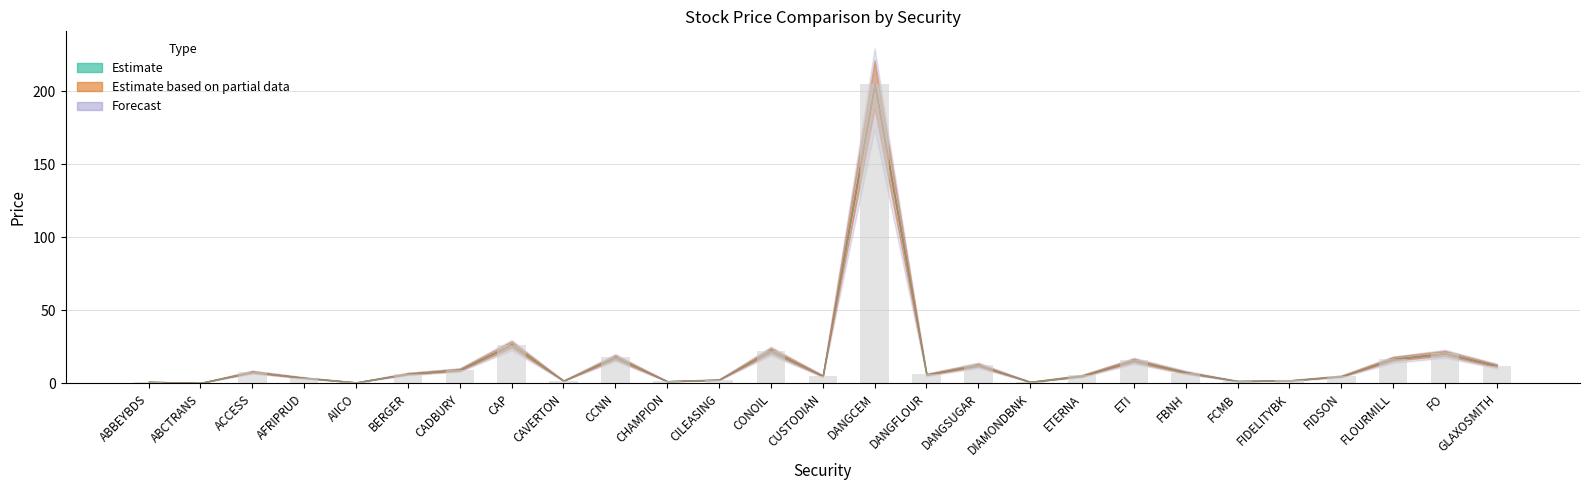

How many distinct data groups are displayed?

1